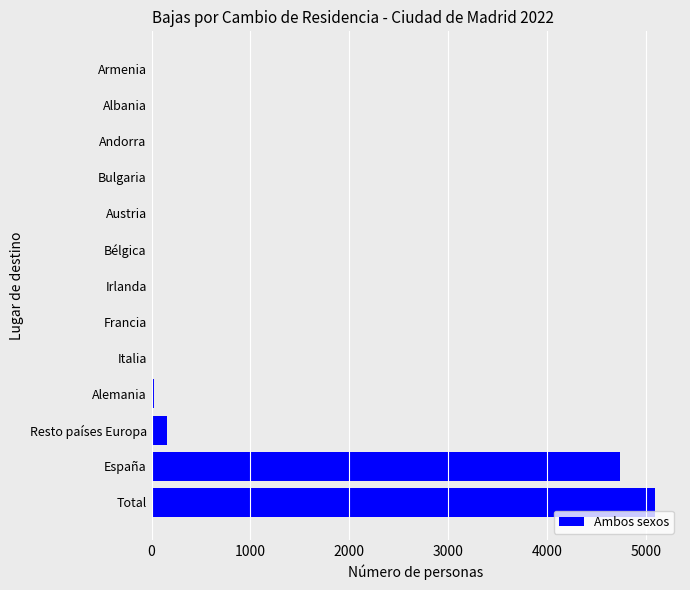

At which category does the chart reach its peak across all series?

Total